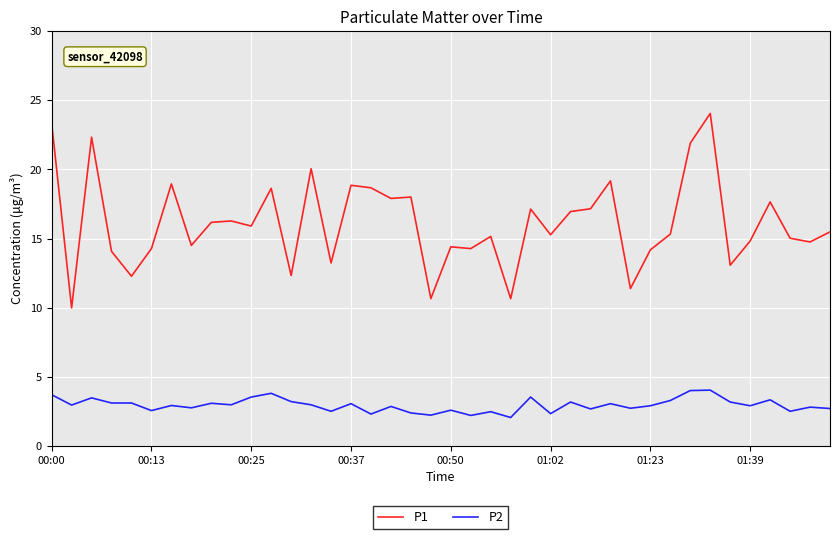

True or false: P1 and P2 cross at least once.

False